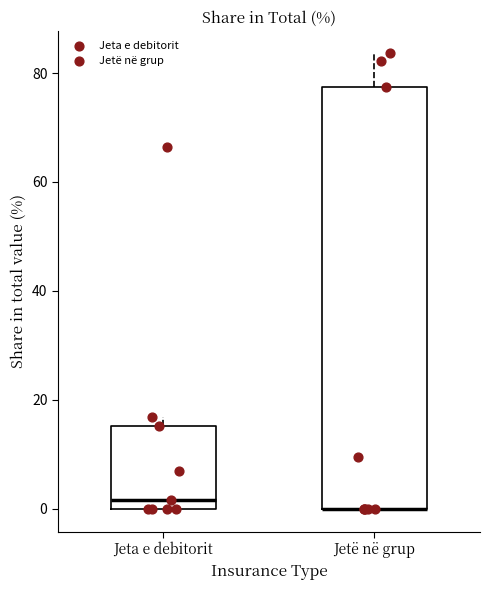

Reading left to right, read every box against the y-axis: the position of its median line, the range the box covers, and the ends of its whiskers. The values are not printed on the chart, so give them approximately, as read against the axis.

Jeta e debitorit: median 2, box 0 to 16, whiskers 0 to 16 (just above the box's upper edge)
Jetë në grup: median 0 (drawn on the box's lower edge), box 0 to 78, whiskers 0 to 84